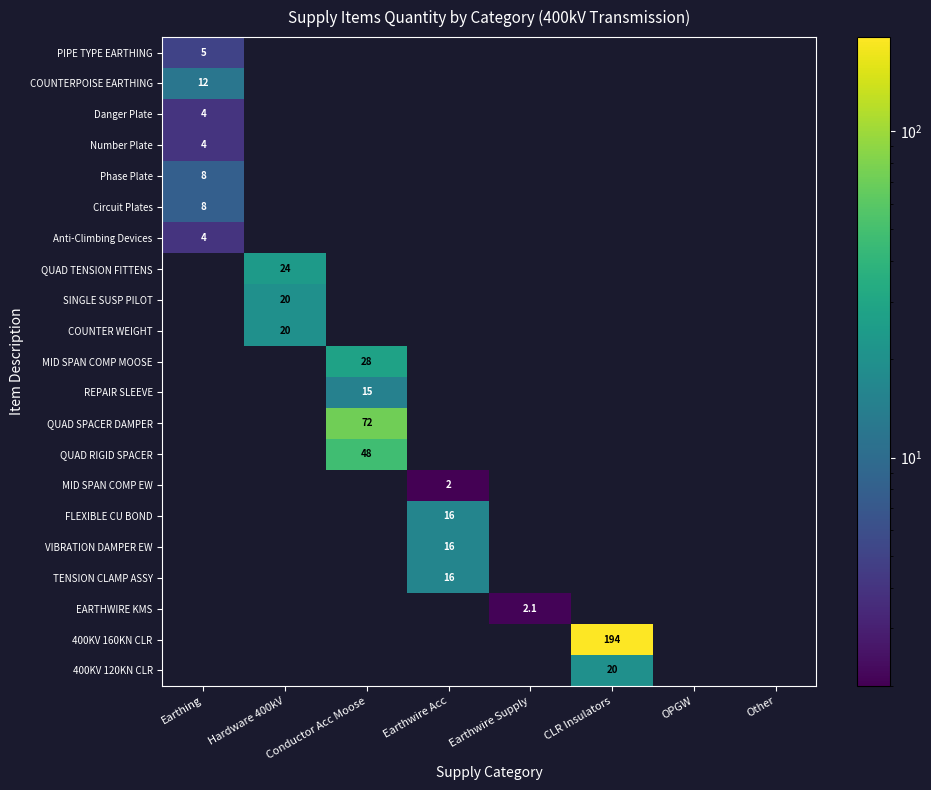

True or false: TENSION CLAMP ASSY has a value of 22.1 at Earthwire Acc.

False